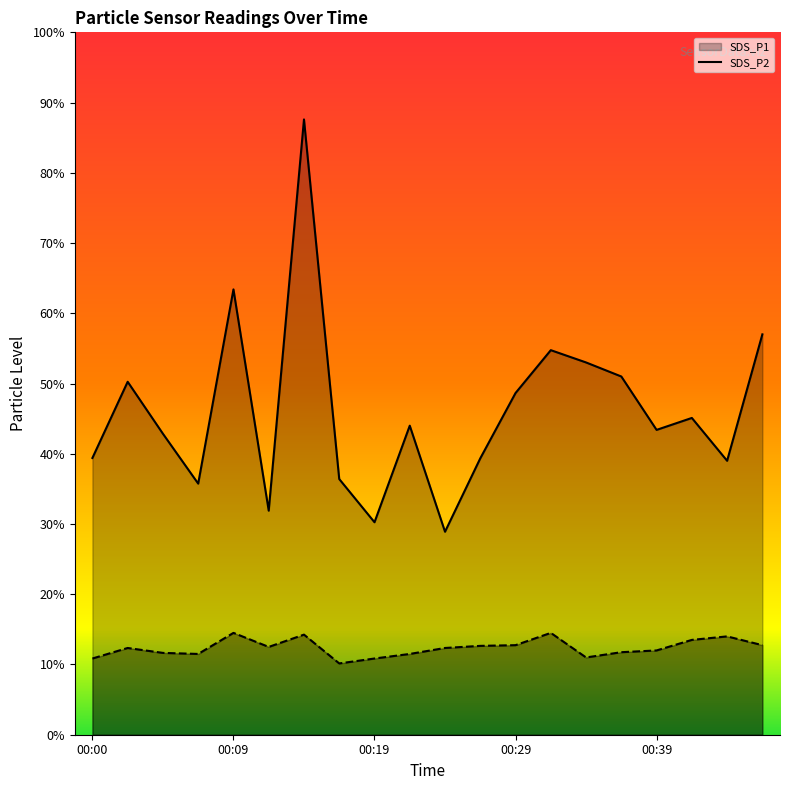

Is it true that SDS_P2 equals 1.3 at 00:05?

False